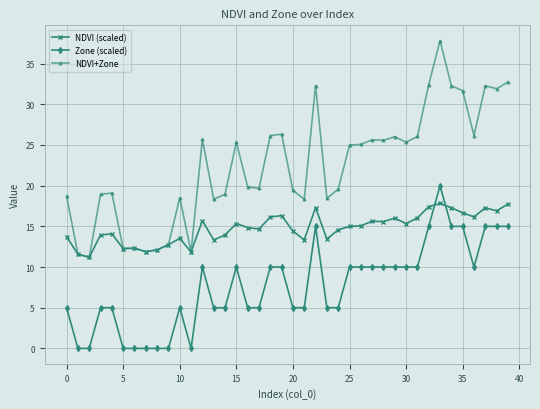

What is the difference between the maximum and minimum values in the Zone (scaled) series?

20.0